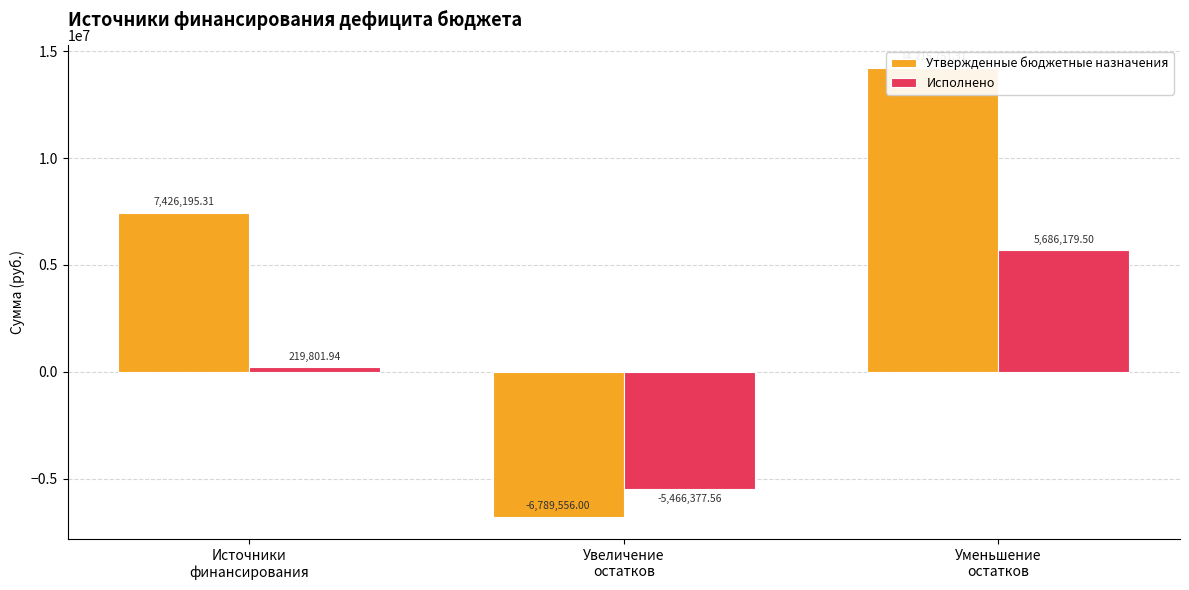

Which series has the widest spread of values?

Утвержденные бюджетные назначения